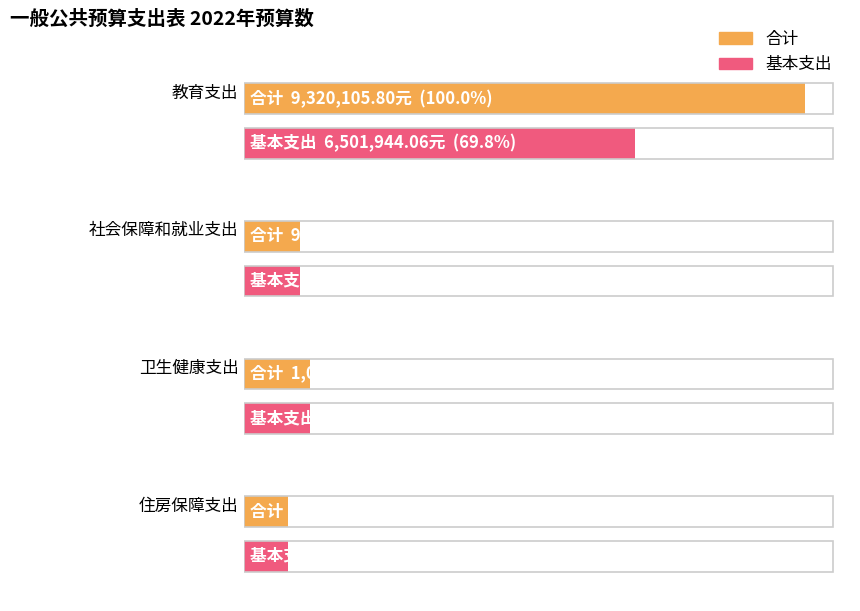

What is the total value across all series at 教育支出?

15822049.9